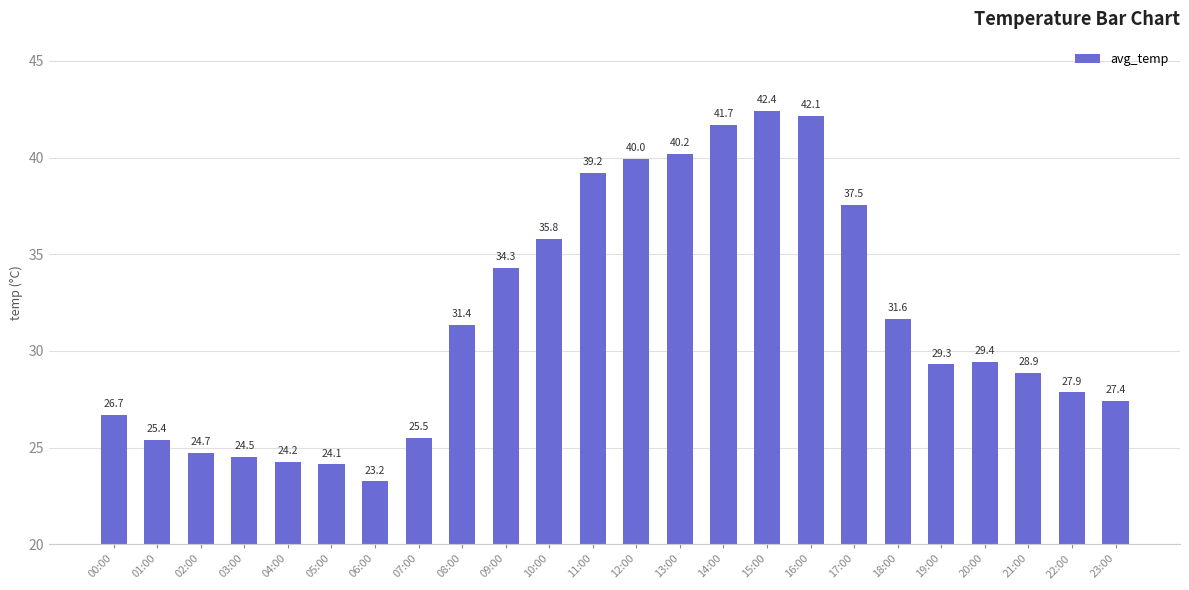

At which label does the data first exceed 29?

08:00